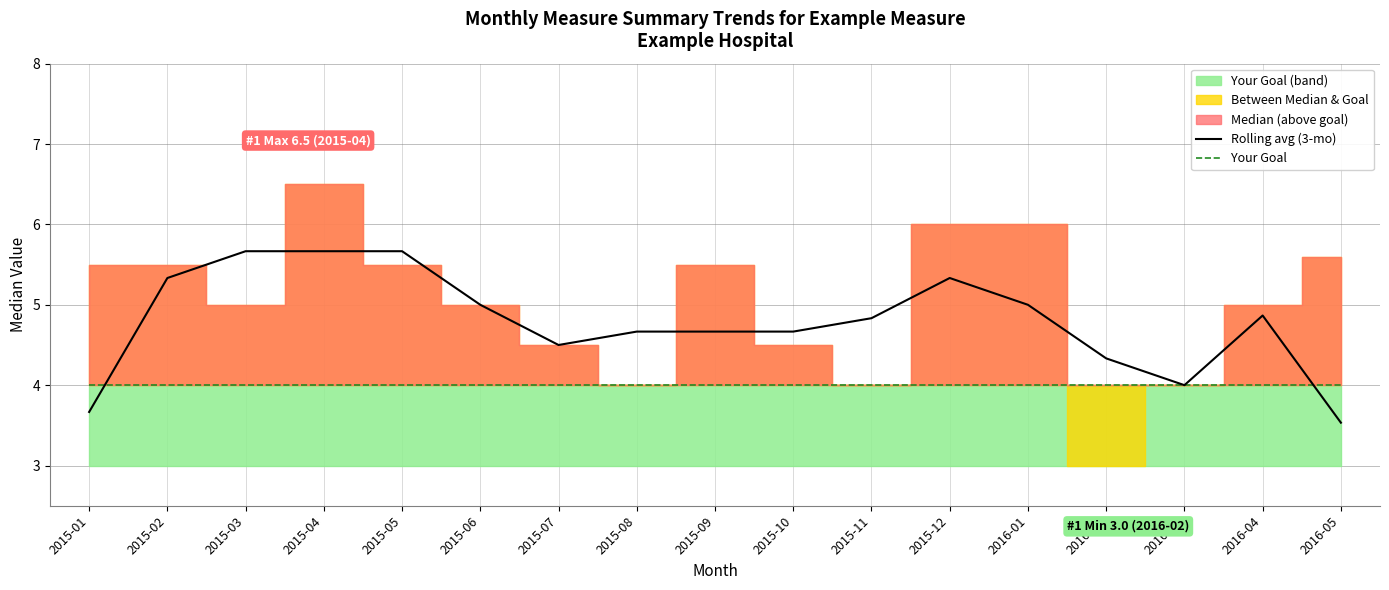

Does the chart have visible grid lines?

Yes